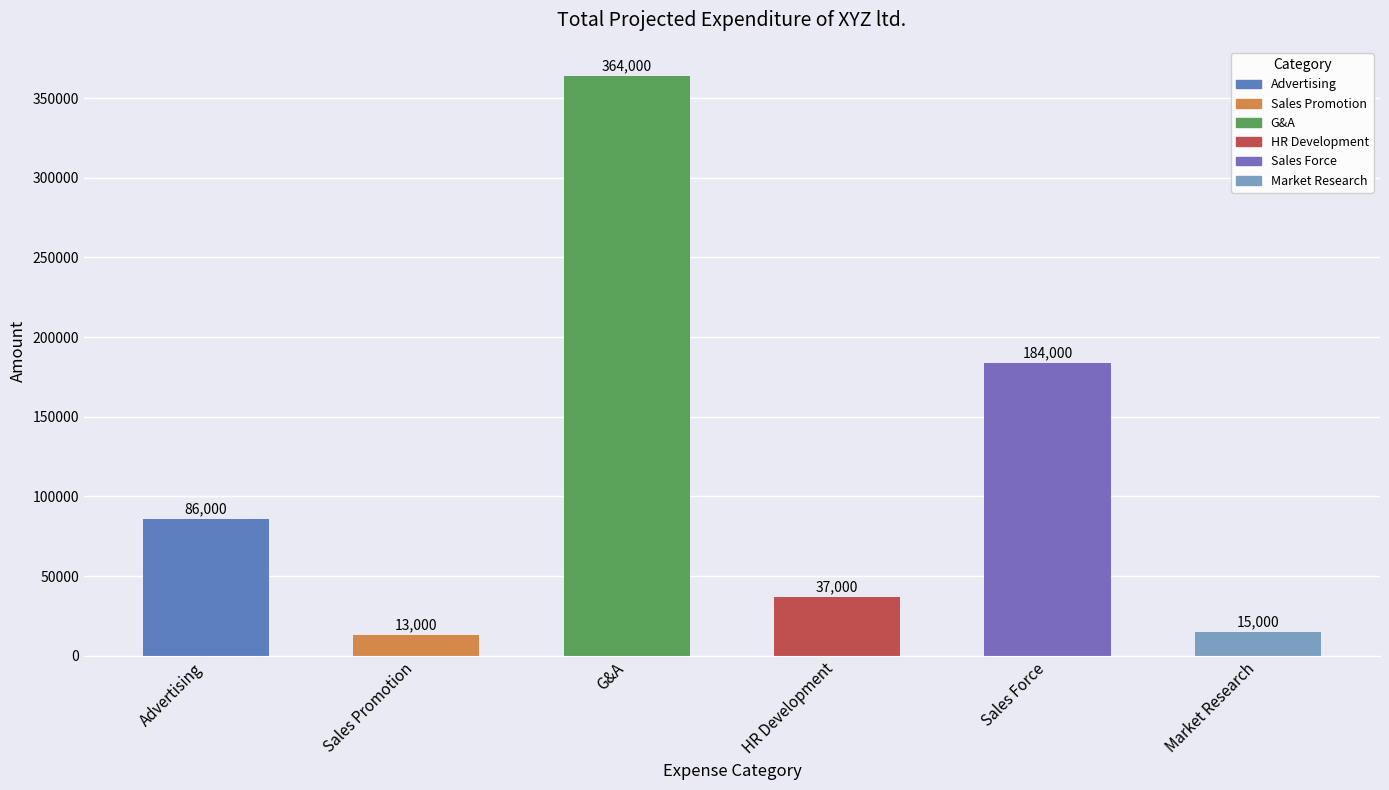

What is the sum of all values?

699000